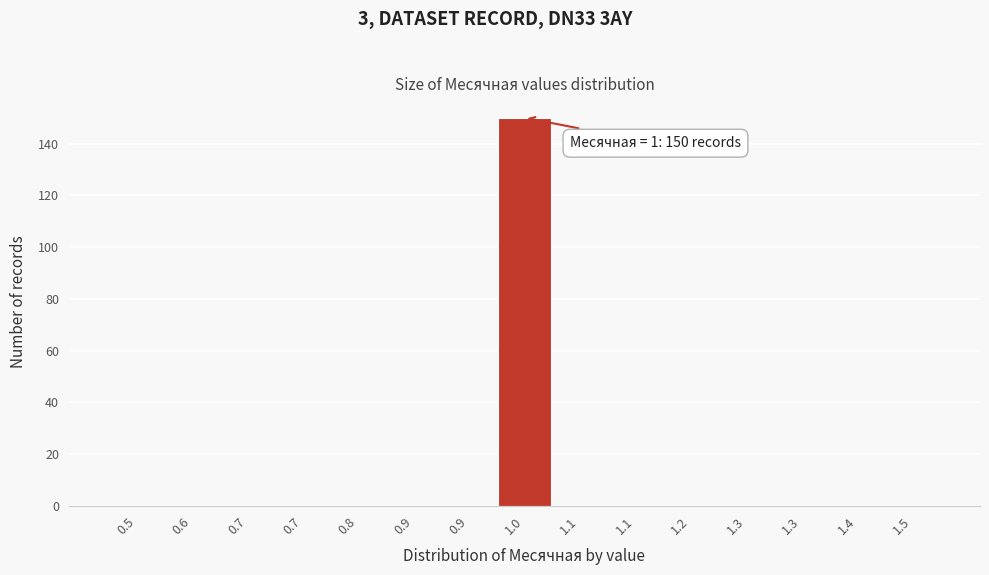

How many data points does each series have?

15